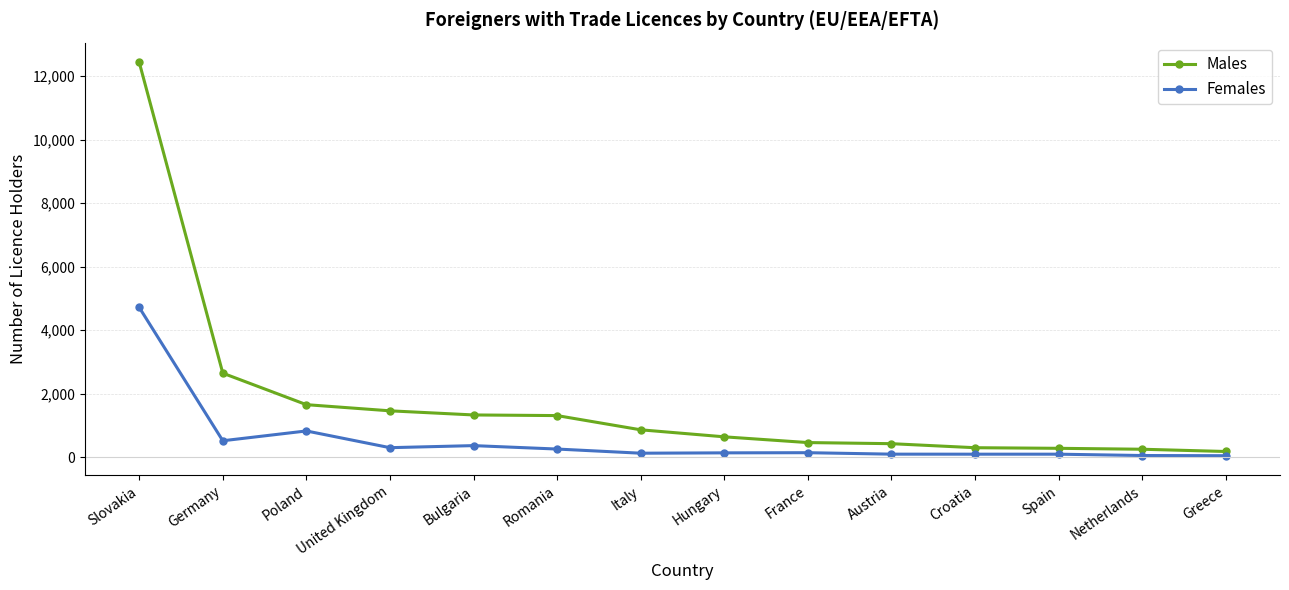

What is the difference between the Males values at Italy and Germany?

1784